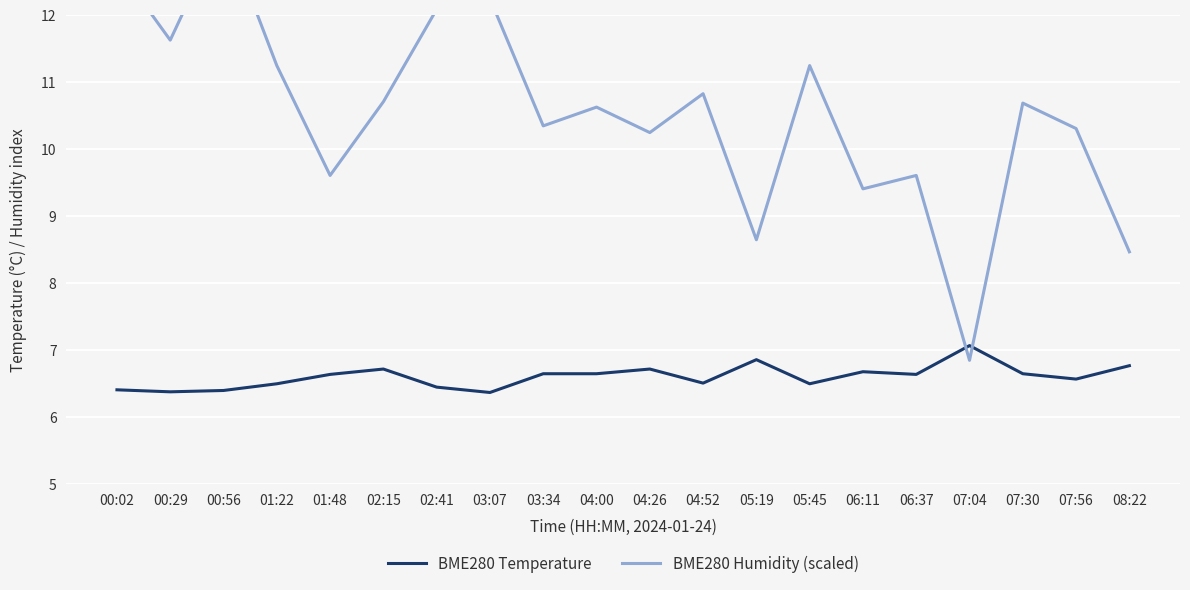

How many intersections are there between BME280 Humidity (scaled) and BME280 Temperature?

2